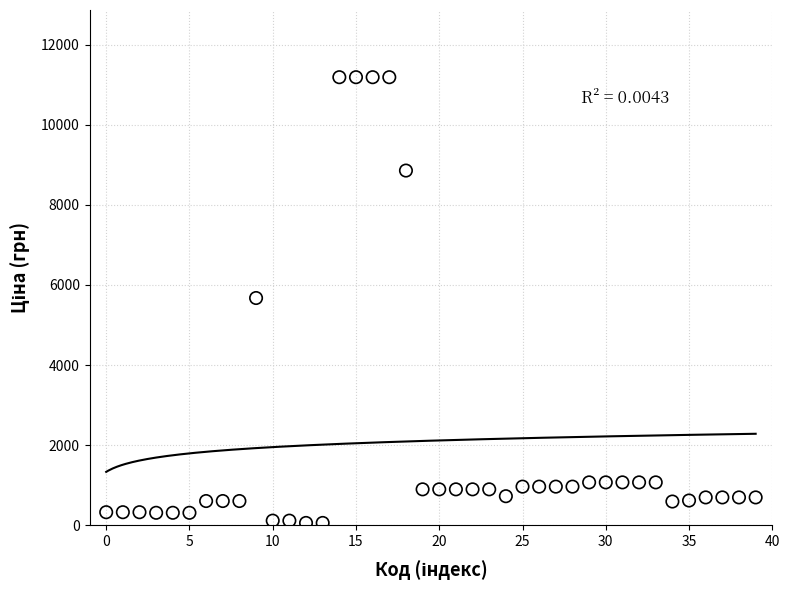

What is the range of Y values (max minus min)?

11131.1